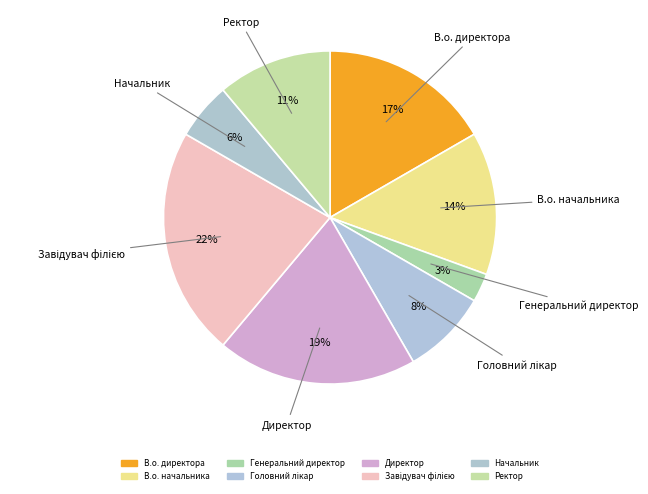

Is there a majority slice in this chart?

No